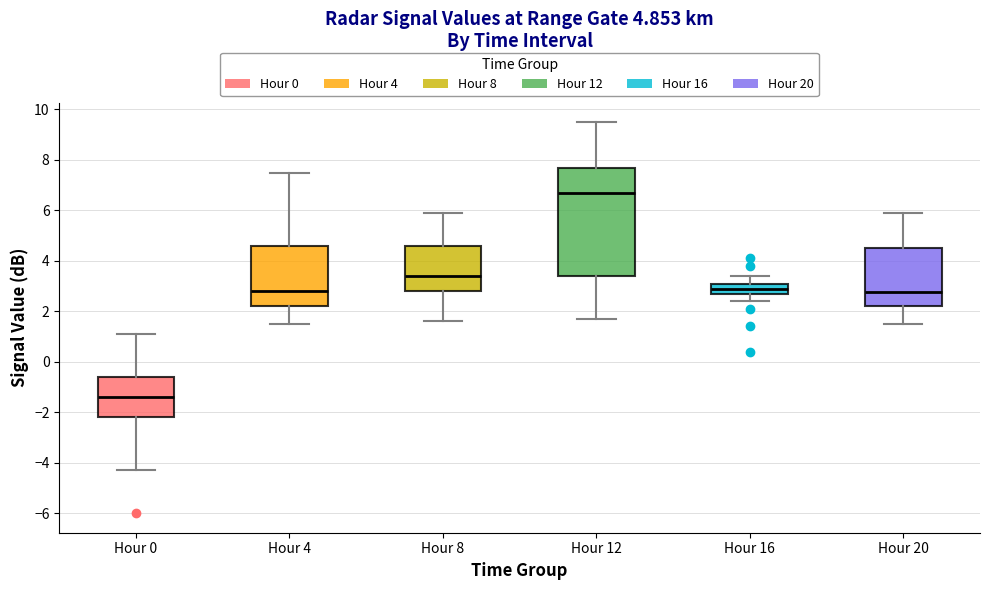

Comparing the boxes themselves (not the whiskers), which one is the tallest?

Hour 12